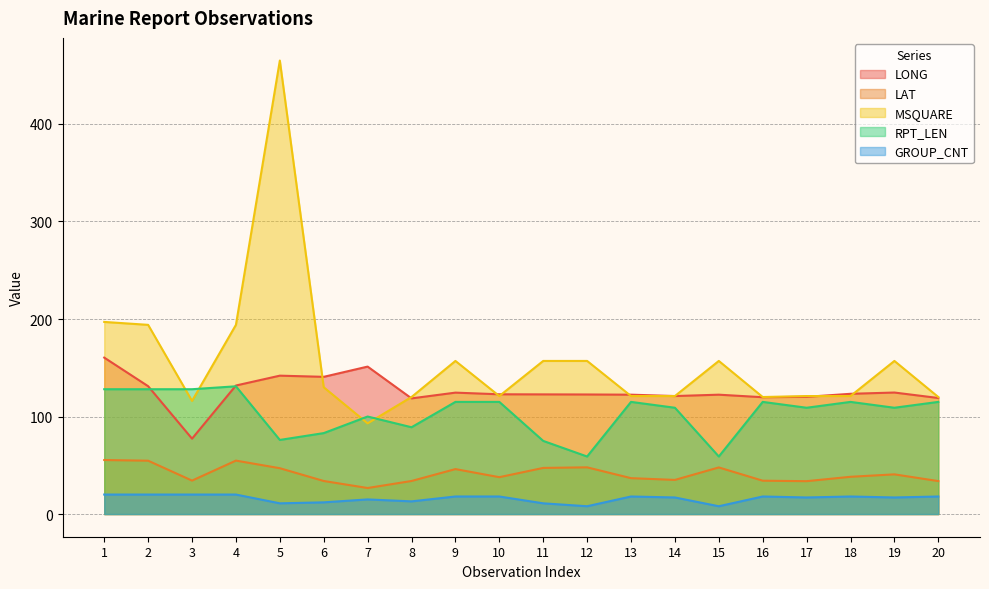

How many lines are shown in the chart?

5